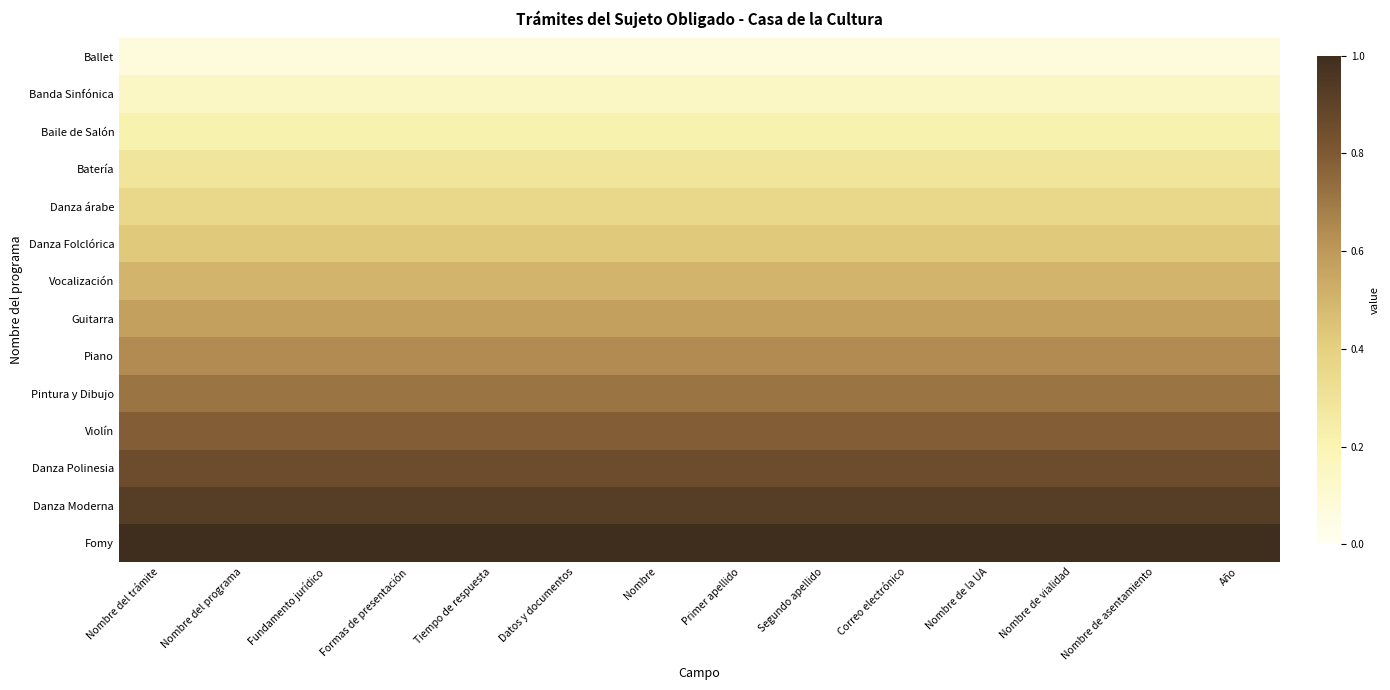

Reading left to right, transcribe all the data shown in this chart.

Ballet: Nombre del trámite=0.1	Nombre del programa=0.1	Fundamento jurídico=0.1	Formas de presentación=0.1	Tiempo de respuesta=0.1	Datos y documentos=0.1	Nombre=0.1	Primer apellido=0.1	Segundo apellido=0.1	Correo electrónico=0.1	Nombre de la UA=0.1	Nombre de vialidad=0.1	Nombre de asentamiento=0.1	Año=0.1
Banda Sinfónica: Nombre del trámite=0.1	Nombre del programa=0.1	Fundamento jurídico=0.1	Formas de presentación=0.1	Tiempo de respuesta=0.1	Datos y documentos=0.1	Nombre=0.1	Primer apellido=0.1	Segundo apellido=0.1	Correo electrónico=0.1	Nombre de la UA=0.1	Nombre de vialidad=0.1	Nombre de asentamiento=0.1	Año=0.1
Baile de Salón: Nombre del trámite=0.2	Nombre del programa=0.2	Fundamento jurídico=0.2	Formas de presentación=0.2	Tiempo de respuesta=0.2	Datos y documentos=0.2	Nombre=0.2	Primer apellido=0.2	Segundo apellido=0.2	Correo electrónico=0.2	Nombre de la UA=0.2	Nombre de vialidad=0.2	Nombre de asentamiento=0.2	Año=0.2
Batería: Nombre del trámite=0.3	Nombre del programa=0.3	Fundamento jurídico=0.3	Formas de presentación=0.3	Tiempo de respuesta=0.3	Datos y documentos=0.3	Nombre=0.3	Primer apellido=0.3	Segundo apellido=0.3	Correo electrónico=0.3	Nombre de la UA=0.3	Nombre de vialidad=0.3	Nombre de asentamiento=0.3	Año=0.3
Danza árabe: Nombre del trámite=0.4	Nombre del programa=0.4	Fundamento jurídico=0.4	Formas de presentación=0.4	Tiempo de respuesta=0.4	Datos y documentos=0.4	Nombre=0.4	Primer apellido=0.4	Segundo apellido=0.4	Correo electrónico=0.4	Nombre de la UA=0.4	Nombre de vialidad=0.4	Nombre de asentamiento=0.4	Año=0.4
Danza Folclórica: Nombre del trámite=0.4	Nombre del programa=0.4	Fundamento jurídico=0.4	Formas de presentación=0.4	Tiempo de respuesta=0.4	Datos y documentos=0.4	Nombre=0.4	Primer apellido=0.4	Segundo apellido=0.4	Correo electrónico=0.4	Nombre de la UA=0.4	Nombre de vialidad=0.4	Nombre de asentamiento=0.4	Año=0.4
Vocalización: Nombre del trámite=0.5	Nombre del programa=0.5	Fundamento jurídico=0.5	Formas de presentación=0.5	Tiempo de respuesta=0.5	Datos y documentos=0.5	Nombre=0.5	Primer apellido=0.5	Segundo apellido=0.5	Correo electrónico=0.5	Nombre de la UA=0.5	Nombre de vialidad=0.5	Nombre de asentamiento=0.5	Año=0.5
Guitarra: Nombre del trámite=0.6	Nombre del programa=0.6	Fundamento jurídico=0.6	Formas de presentación=0.6	Tiempo de respuesta=0.6	Datos y documentos=0.6	Nombre=0.6	Primer apellido=0.6	Segundo apellido=0.6	Correo electrónico=0.6	Nombre de la UA=0.6	Nombre de vialidad=0.6	Nombre de asentamiento=0.6	Año=0.6
Piano: Nombre del trámite=0.6	Nombre del programa=0.6	Fundamento jurídico=0.6	Formas de presentación=0.6	Tiempo de respuesta=0.6	Datos y documentos=0.6	Nombre=0.6	Primer apellido=0.6	Segundo apellido=0.6	Correo electrónico=0.6	Nombre de la UA=0.6	Nombre de vialidad=0.6	Nombre de asentamiento=0.6	Año=0.6
Pintura y Dibujo: Nombre del trámite=0.7	Nombre del programa=0.7	Fundamento jurídico=0.7	Formas de presentación=0.7	Tiempo de respuesta=0.7	Datos y documentos=0.7	Nombre=0.7	Primer apellido=0.7	Segundo apellido=0.7	Correo electrónico=0.7	Nombre de la UA=0.7	Nombre de vialidad=0.7	Nombre de asentamiento=0.7	Año=0.7
Violín: Nombre del trámite=0.8	Nombre del programa=0.8	Fundamento jurídico=0.8	Formas de presentación=0.8	Tiempo de respuesta=0.8	Datos y documentos=0.8	Nombre=0.8	Primer apellido=0.8	Segundo apellido=0.8	Correo electrónico=0.8	Nombre de la UA=0.8	Nombre de vialidad=0.8	Nombre de asentamiento=0.8	Año=0.8
Danza Polinesia: Nombre del trámite=0.9	Nombre del programa=0.9	Fundamento jurídico=0.9	Formas de presentación=0.9	Tiempo de respuesta=0.9	Datos y documentos=0.9	Nombre=0.9	Primer apellido=0.9	Segundo apellido=0.9	Correo electrónico=0.9	Nombre de la UA=0.9	Nombre de vialidad=0.9	Nombre de asentamiento=0.9	Año=0.9
Danza Moderna: Nombre del trámite=0.9	Nombre del programa=0.9	Fundamento jurídico=0.9	Formas de presentación=0.9	Tiempo de respuesta=0.9	Datos y documentos=0.9	Nombre=0.9	Primer apellido=0.9	Segundo apellido=0.9	Correo electrónico=0.9	Nombre de la UA=0.9	Nombre de vialidad=0.9	Nombre de asentamiento=0.9	Año=0.9
Fomy: Nombre del trámite=1.0	Nombre del programa=1.0	Fundamento jurídico=1.0	Formas de presentación=1.0	Tiempo de respuesta=1.0	Datos y documentos=1.0	Nombre=1.0	Primer apellido=1.0	Segundo apellido=1.0	Correo electrónico=1.0	Nombre de la UA=1.0	Nombre de vialidad=1.0	Nombre de asentamiento=1.0	Año=1.0